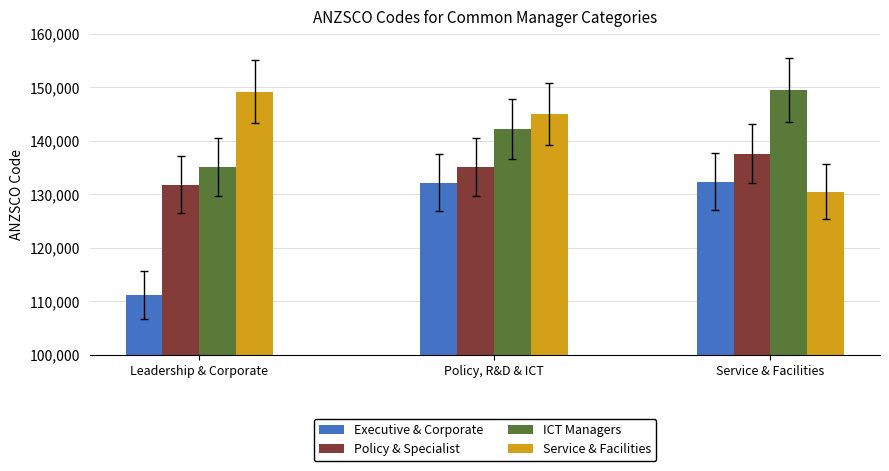

At which category is the sum across all series the highest?

Policy, R&D & ICT